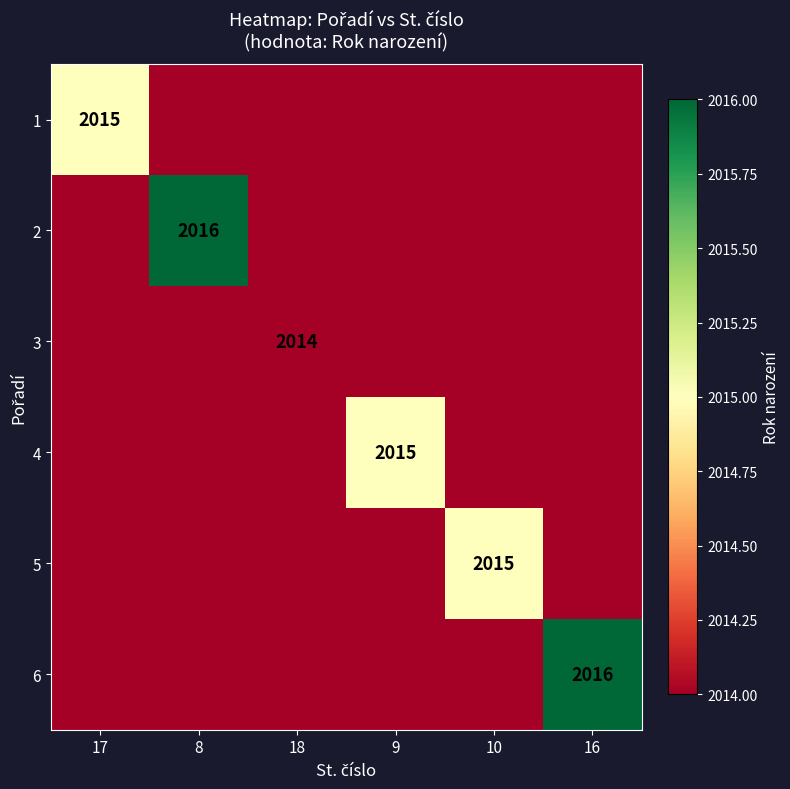

Rank the series by their maximum value, from highest to lowest.

2, 6, 1, 4, 5, 3